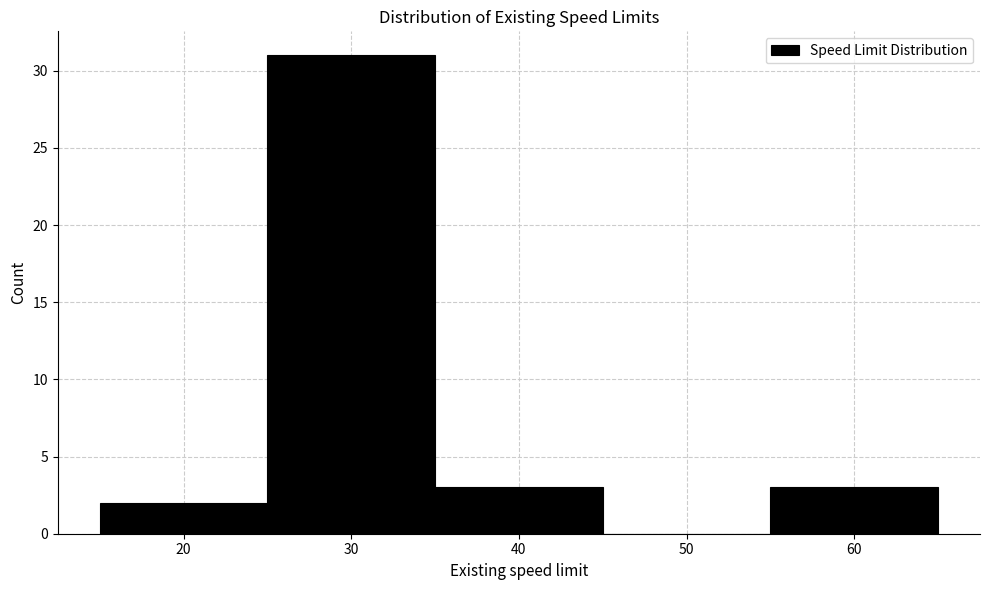

What is the height of the bar covering 35 to 45 on the x-axis? The values are not printed on the chart, so give them approximately, as read against the axis.

3